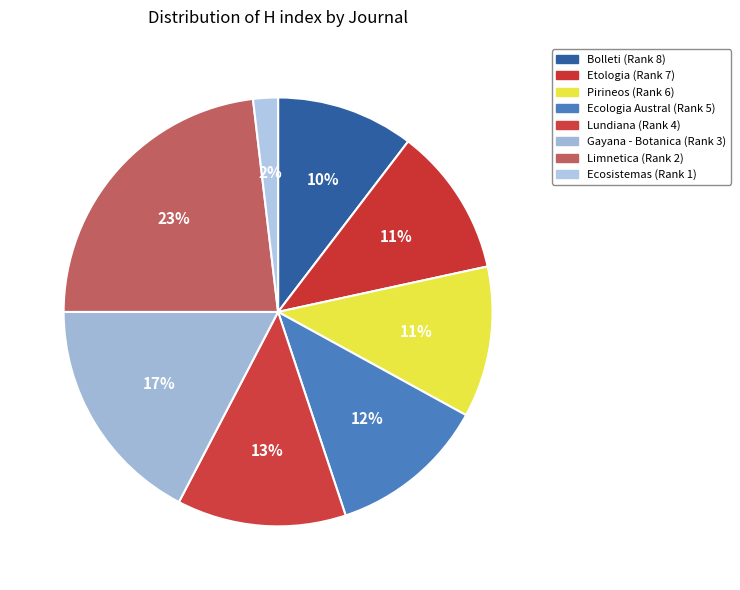

True or false: Limnetica (Rank 2) accounts for 23% of the total.

True